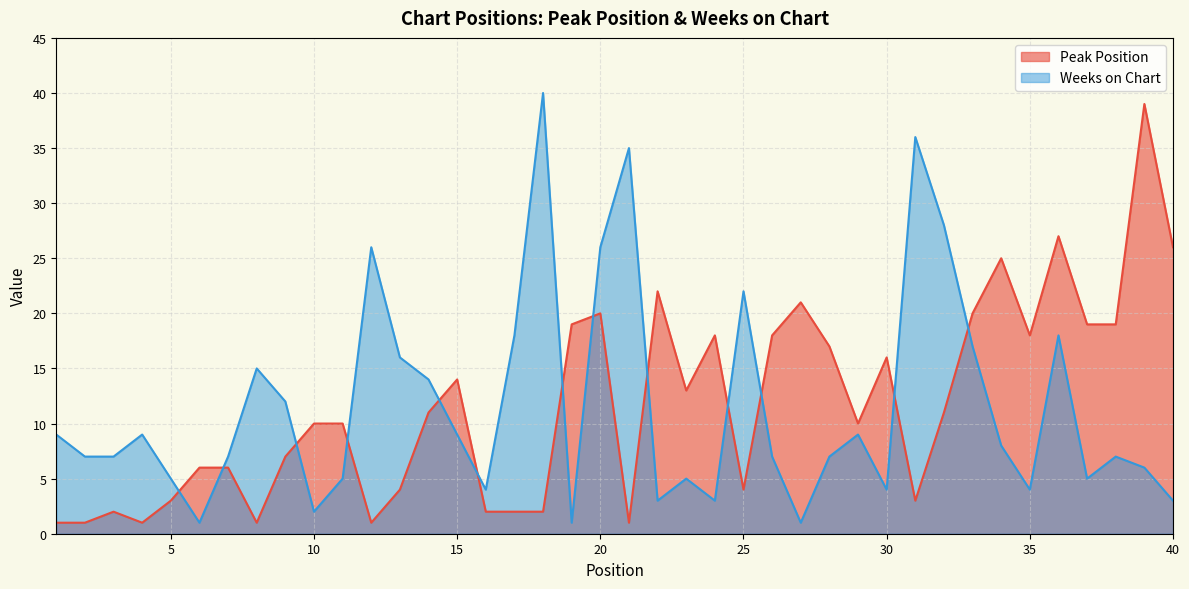

What is the difference between the highest and lowest values at 20?

6